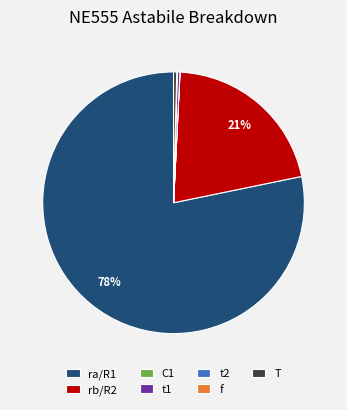

Which has a higher value, t1 or rb/R2?

rb/R2